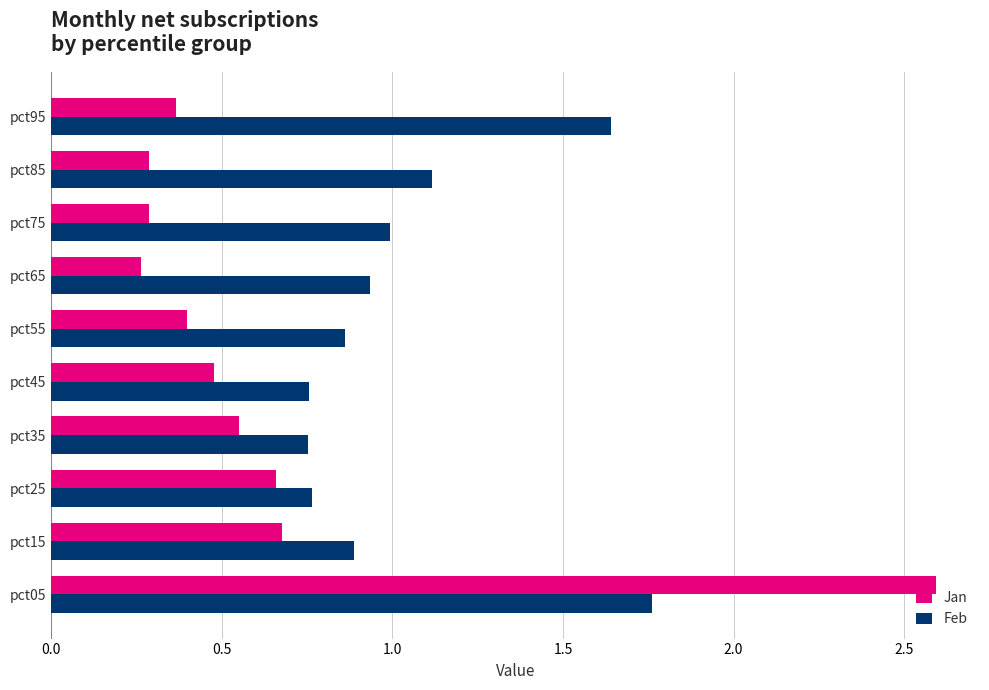

List the series in order of their overall mean, lowest first.

Jan, Feb